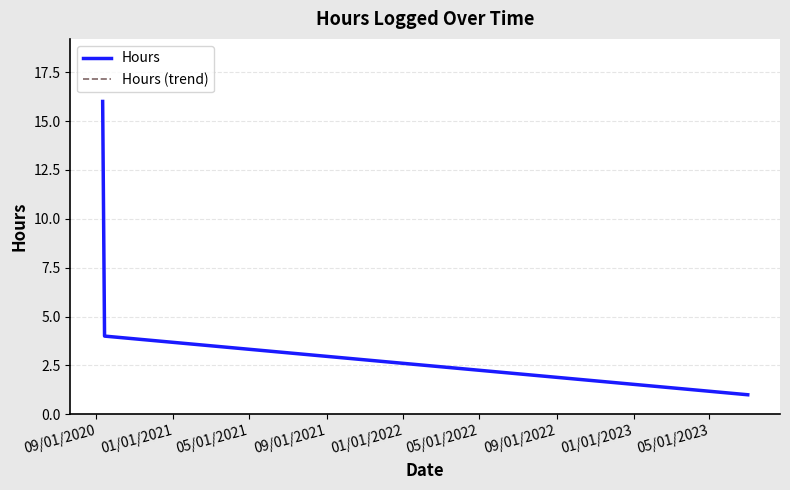

Is this an area chart (filled region under the line)?

No